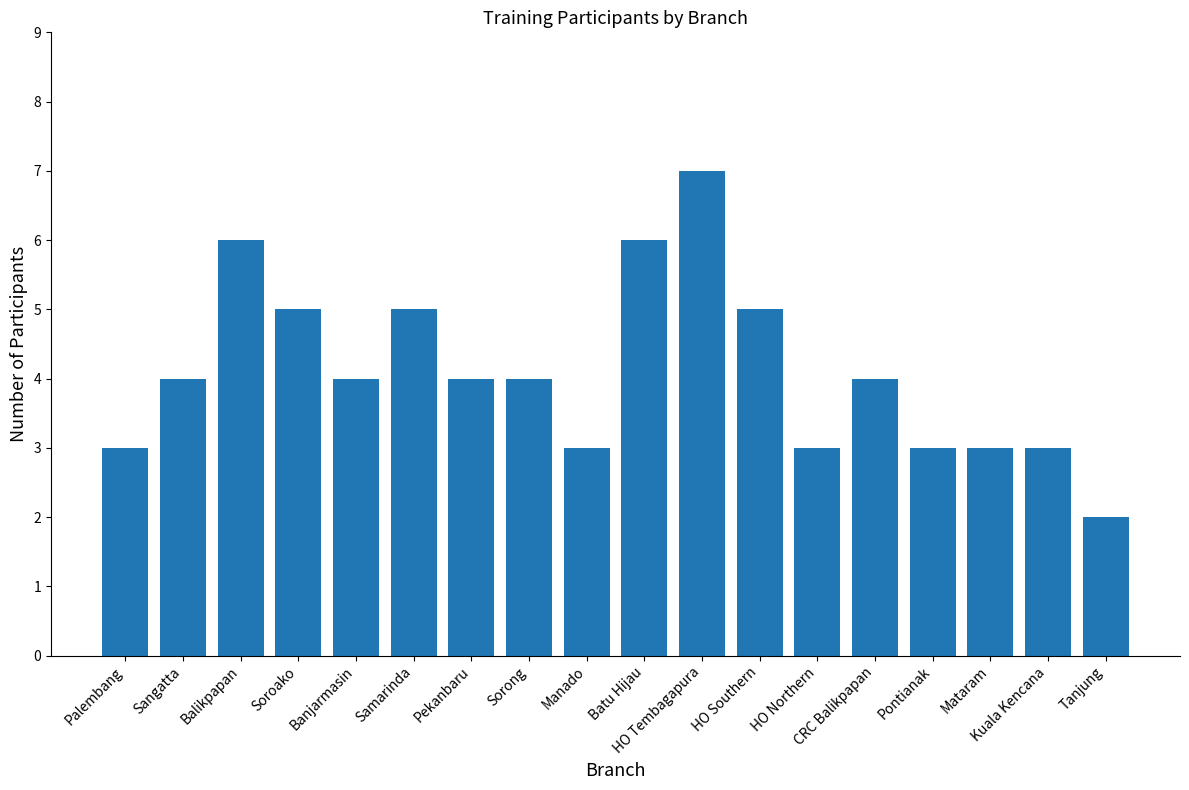

Count the number of data series in this chart.

1